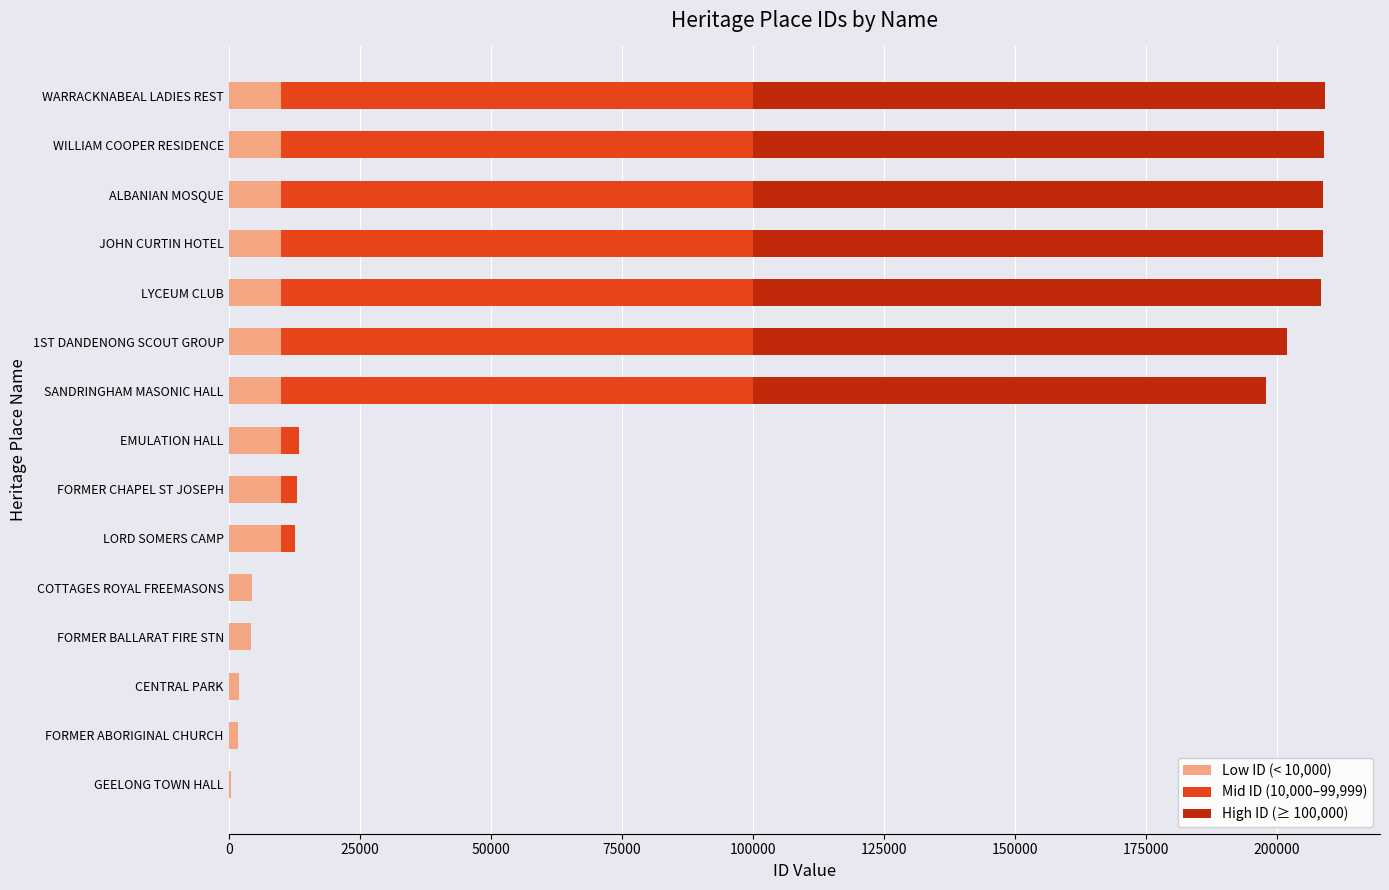

The Low ID (< 10,000) series shows 4435 at COTTAGES ROYAL FREEMASONS. True or false?

True